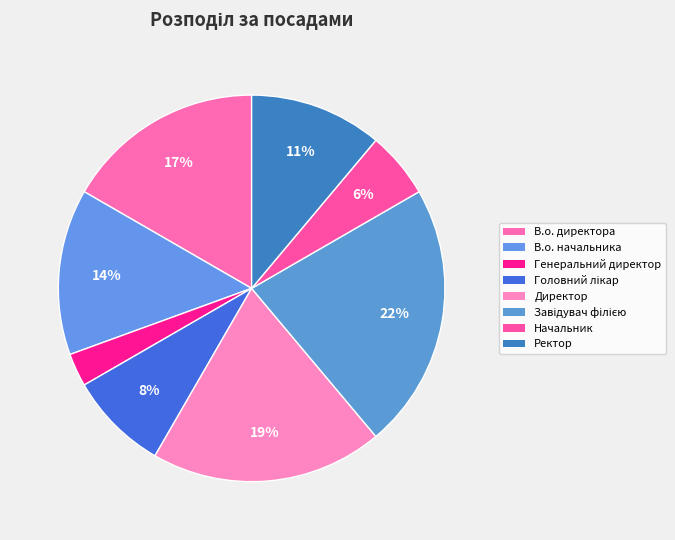

To the nearest percent, what percentage of the pie is В.о. начальника?

14%